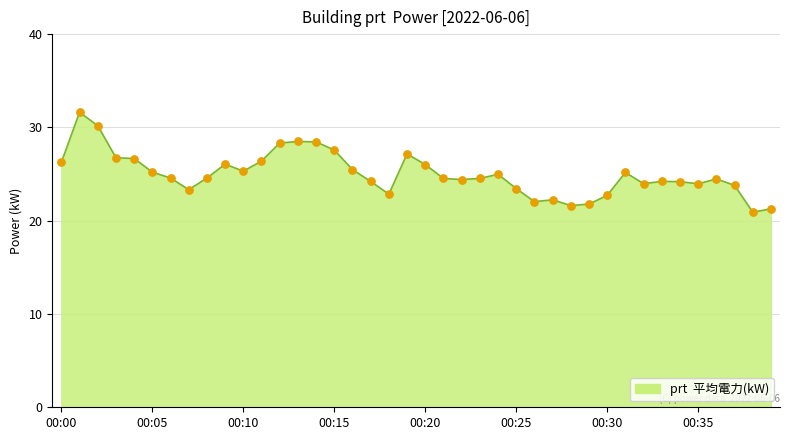

What is the smallest value displayed?

20.9